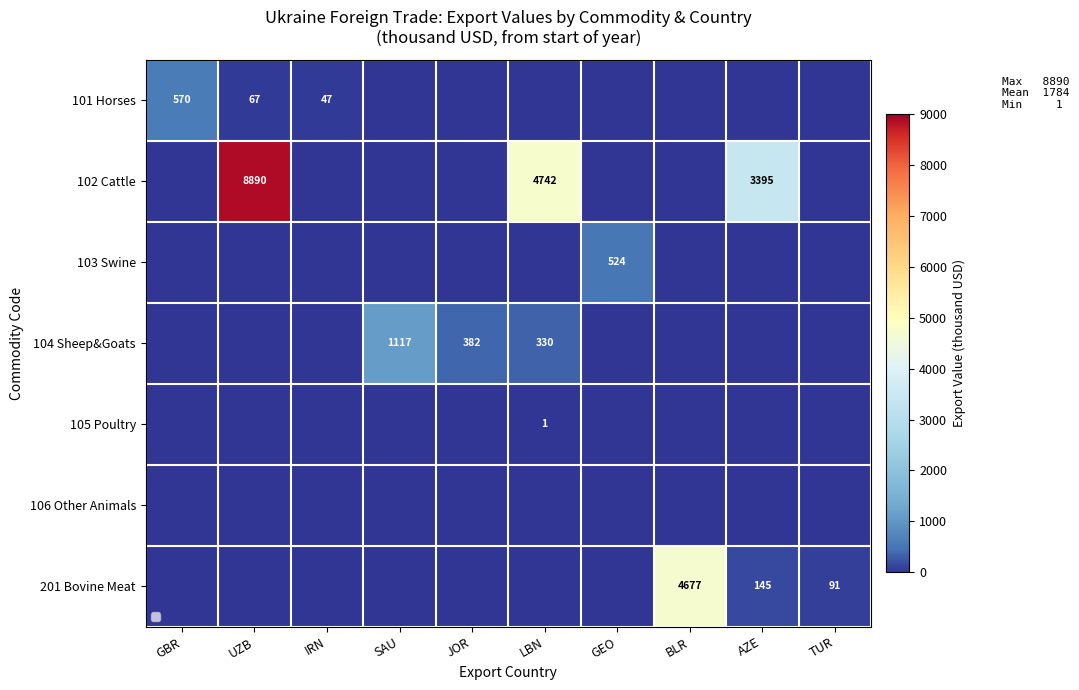

The 102 Cattle series shows 8890 at UZB. True or false?

True